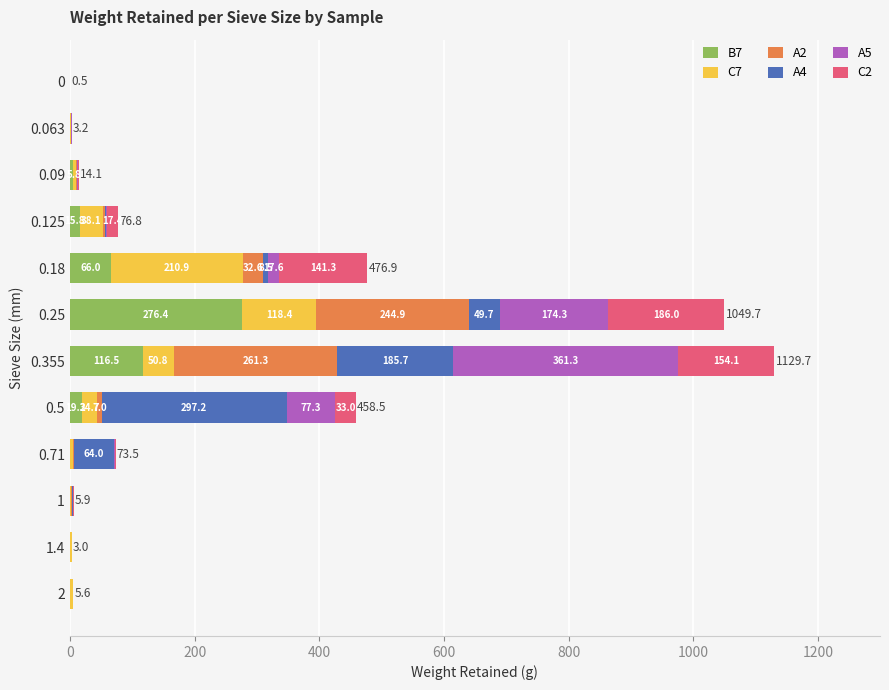

At which category is the sum across all series the highest?

0.355